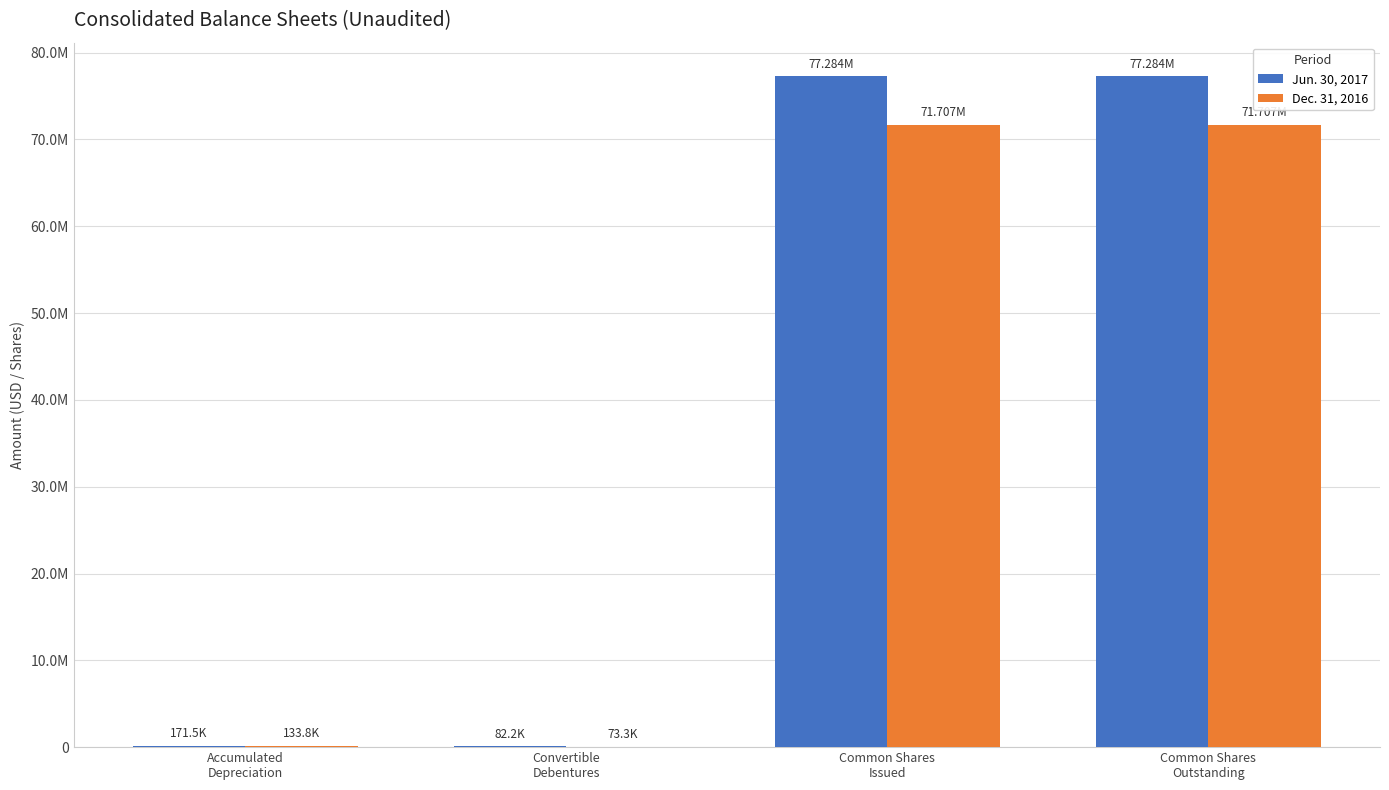

What is the label of the 2nd bar from the right?

Common Shares
Issued